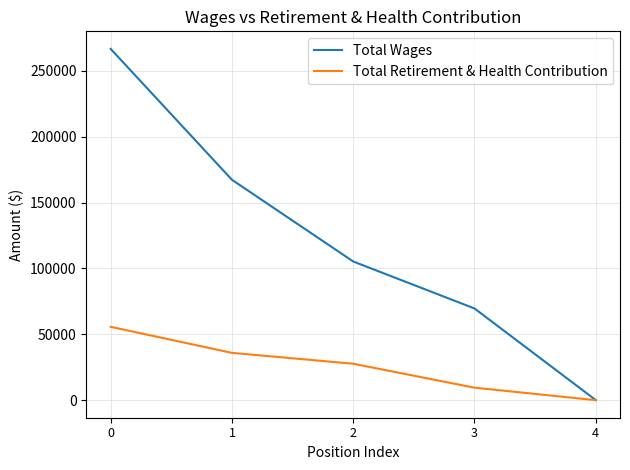

What is the approximate value of Total Wages at 0, to the nearest 100?

266700